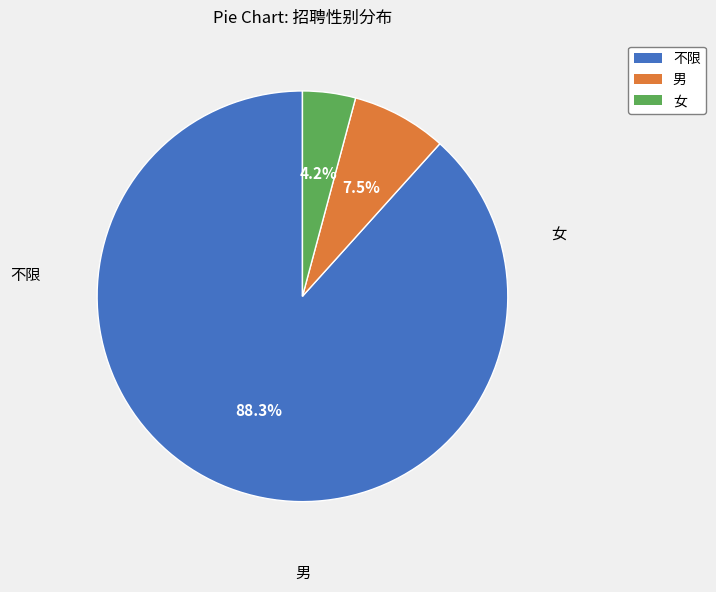

Is there a majority slice in this chart?

Yes